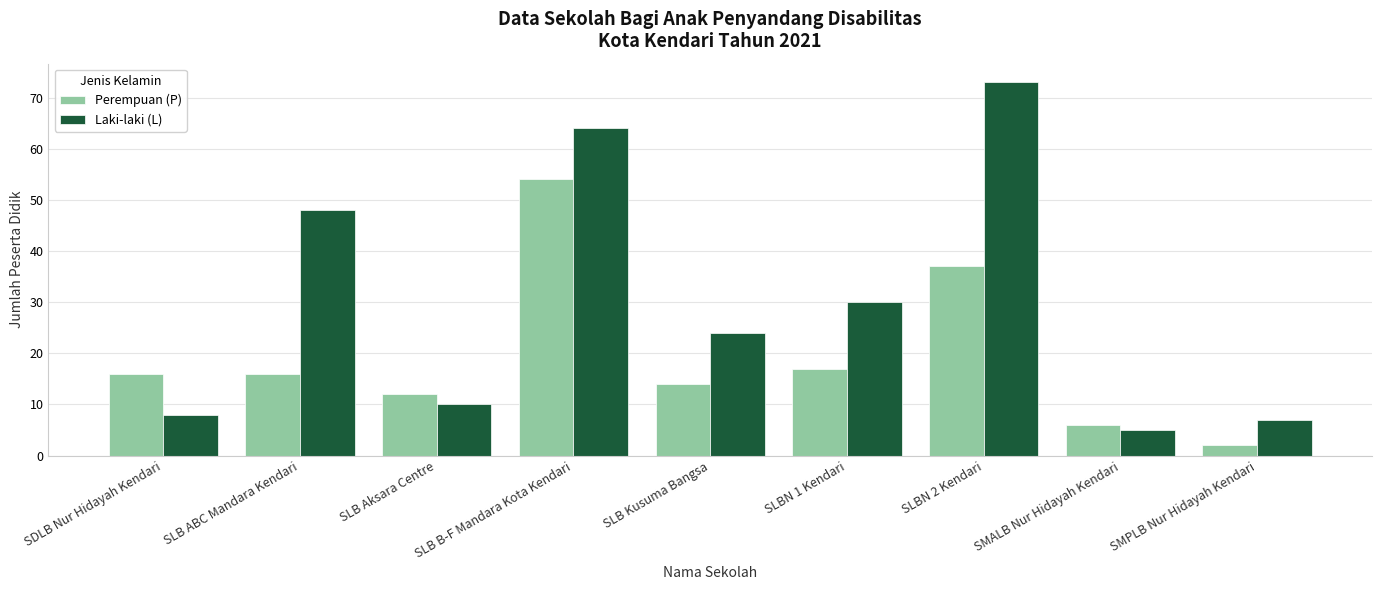

The value of Perempuan (P) at SLB B-F Mandara Kota Kendari is 96. True or false?

False